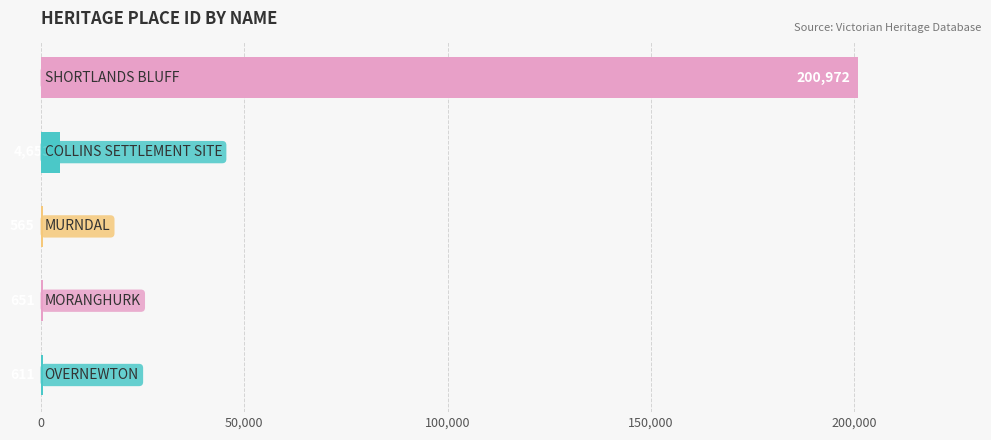

What is the maximum value shown in the chart?

200972